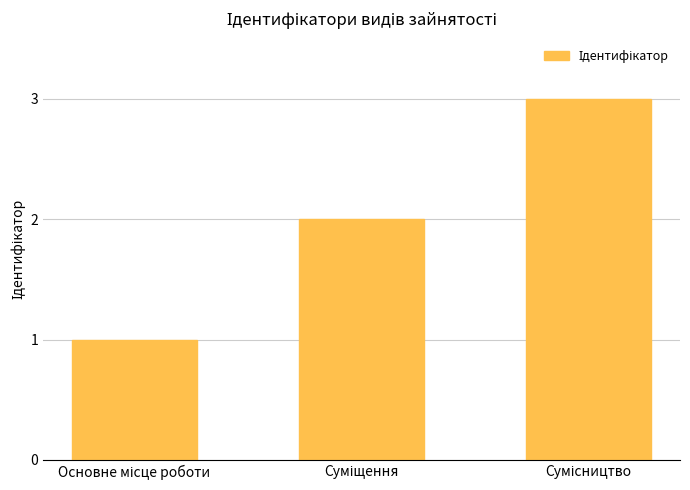

Count the values in the range 1 to 3.

3